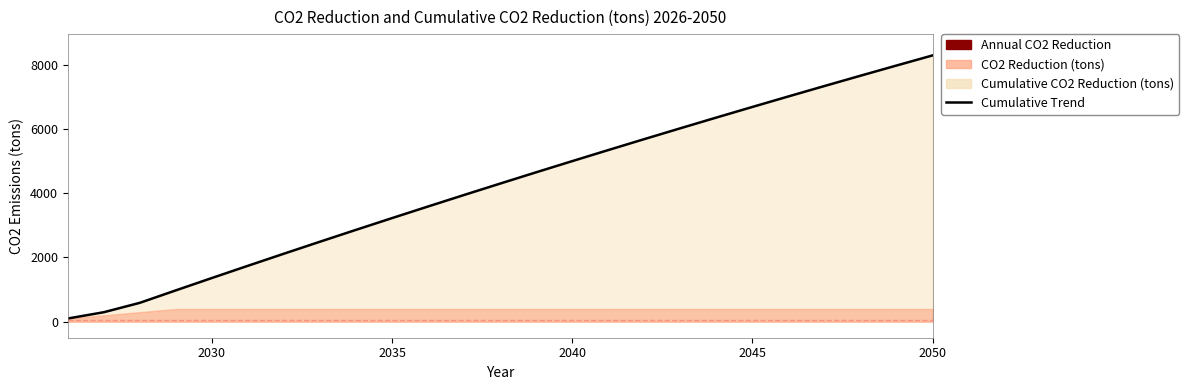

What is the value of the 20th point from the left?

6687.4